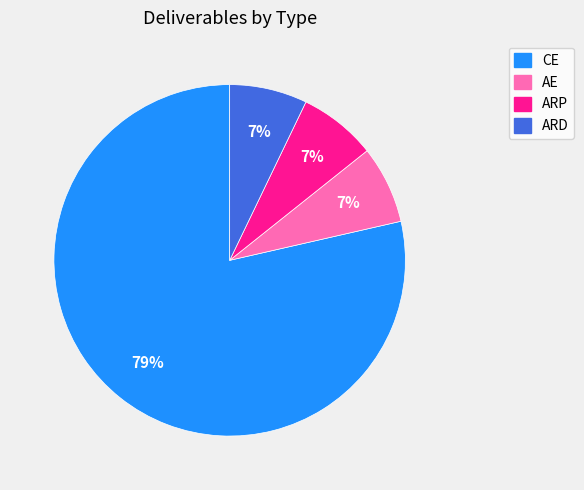

Does AE account for over 50% of the chart?

No